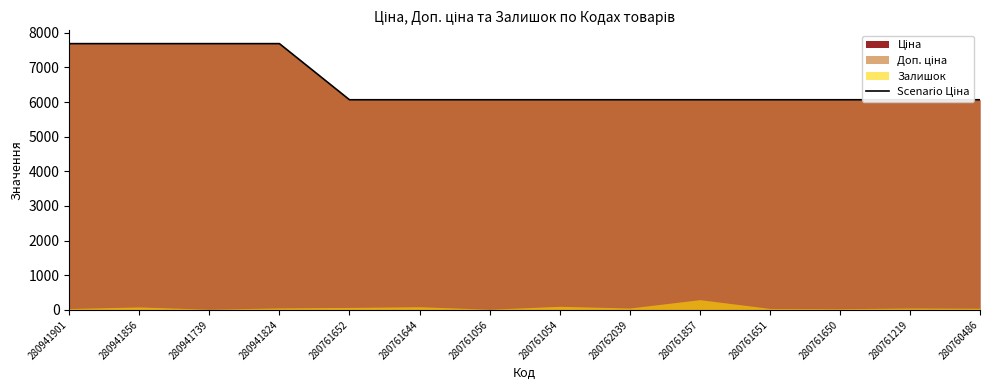

Between 280941824 and 280941856, which is larger?

280941824